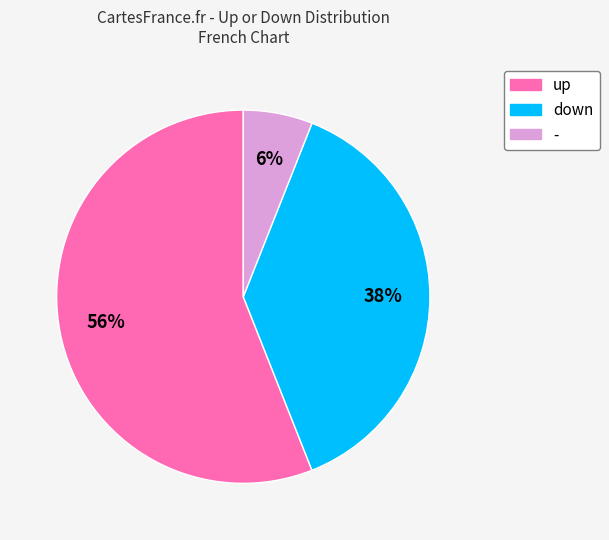

The up slice represents 56% of the pie. True or false?

True